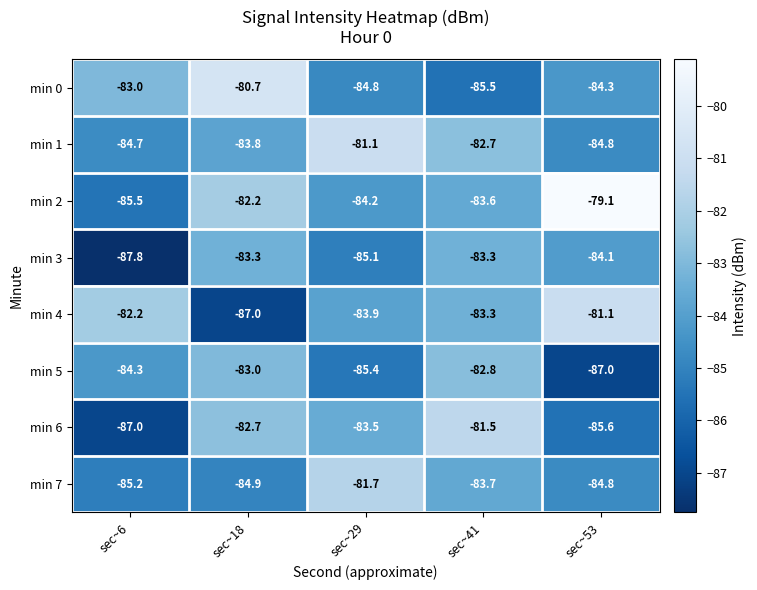

The min 2 series shows -82.2 at sec~18. True or false?

True